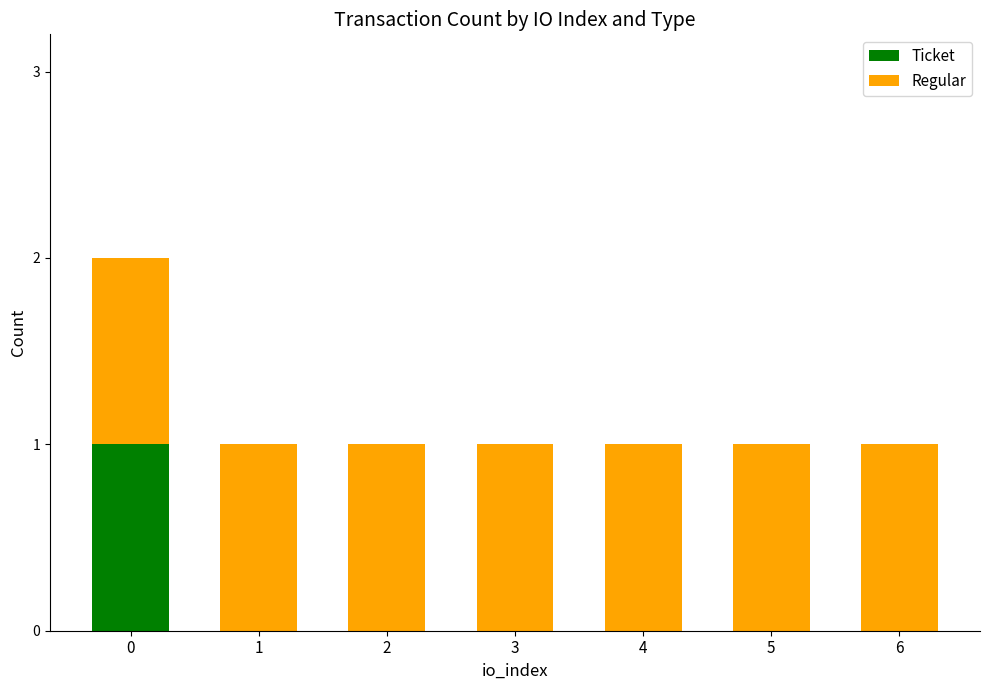

What is the sum of all Ticket values?

1